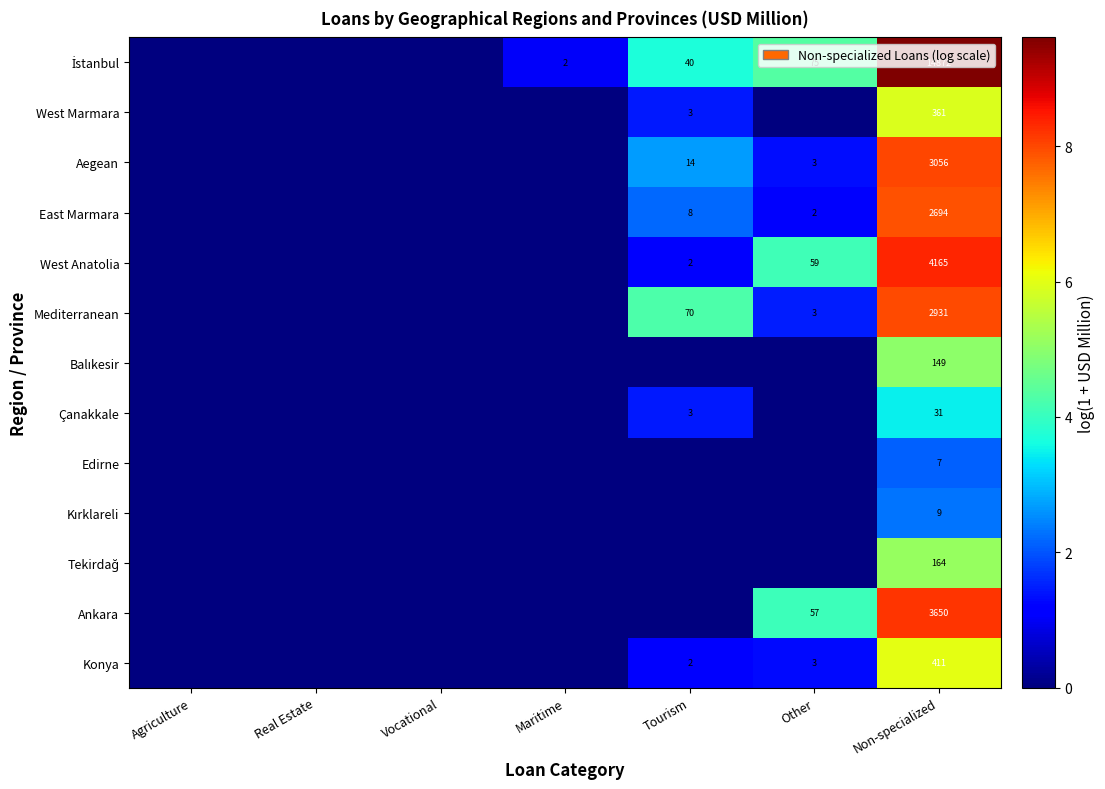

True or false: Aegean has a value of 5463 at Non-specialized.

False